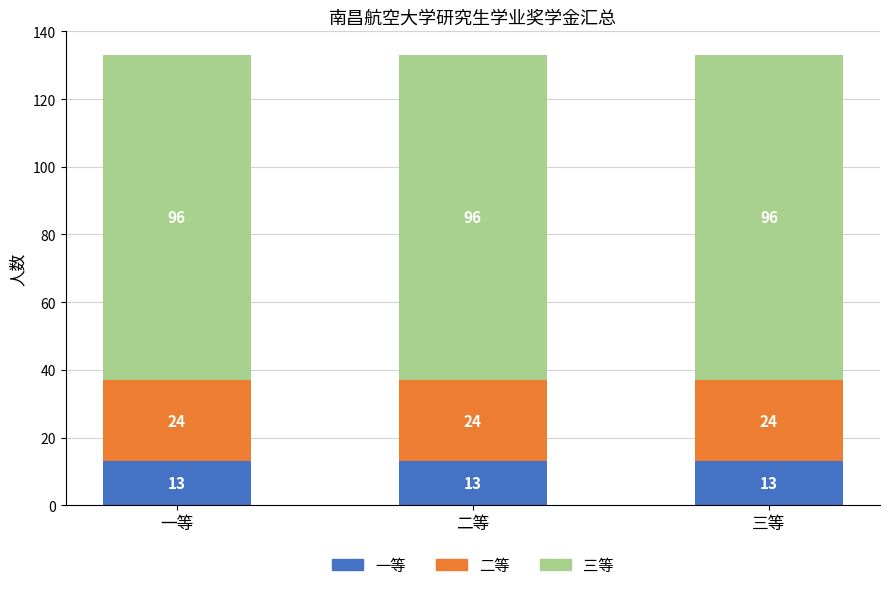

What is the lowest value of the 一等 series?

13